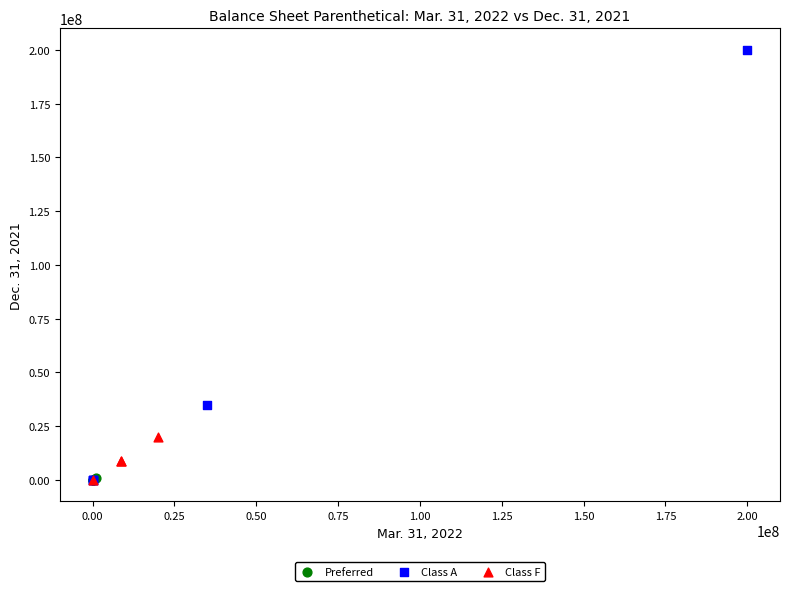

Which series has the widest spread of Y values?

Class A